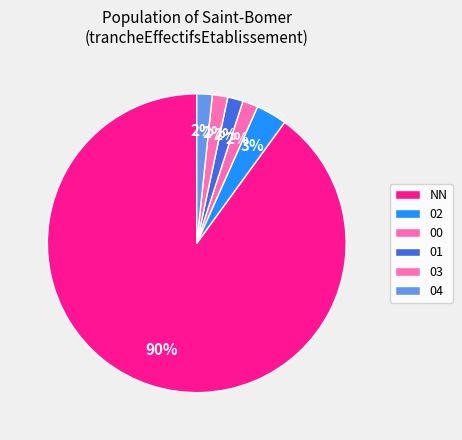

What percentage do 02 and 00 together represent?

5.0%